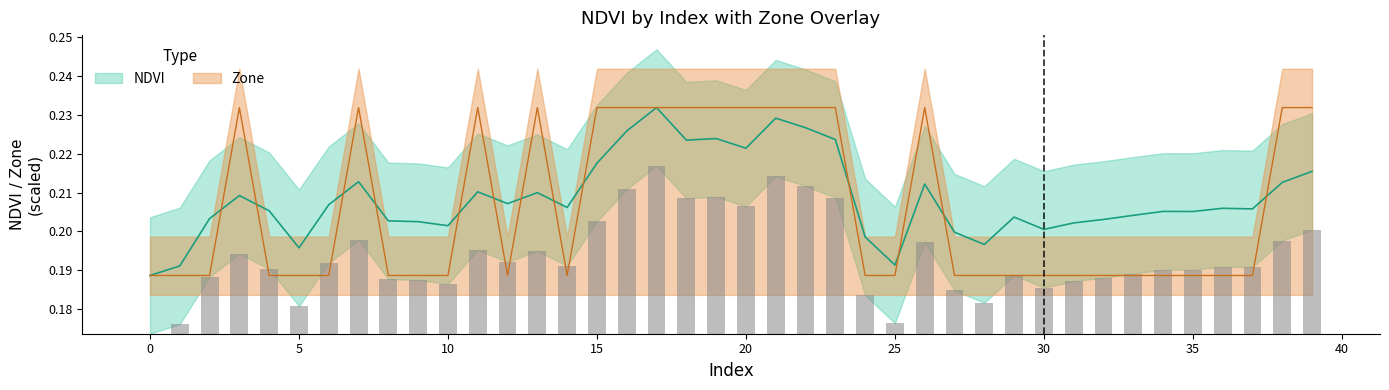

At 1, list the series in order from smallest to largest.

Zone, NDVI